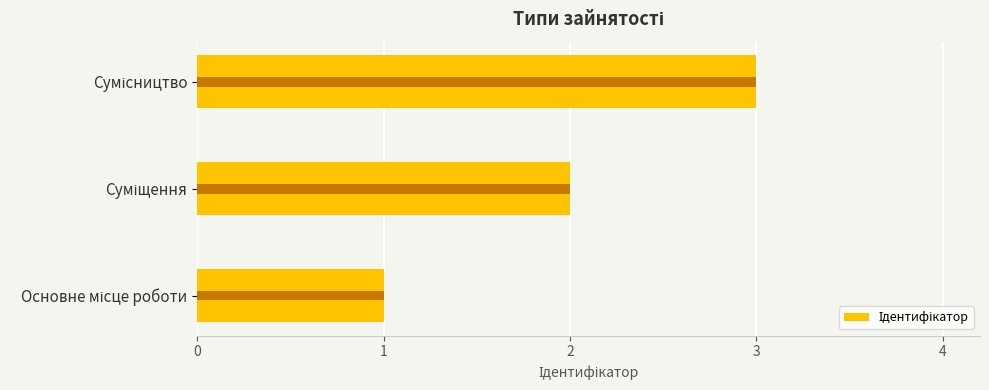

Between Сумісництво and Основне місце роботи, which is larger?

Сумісництво